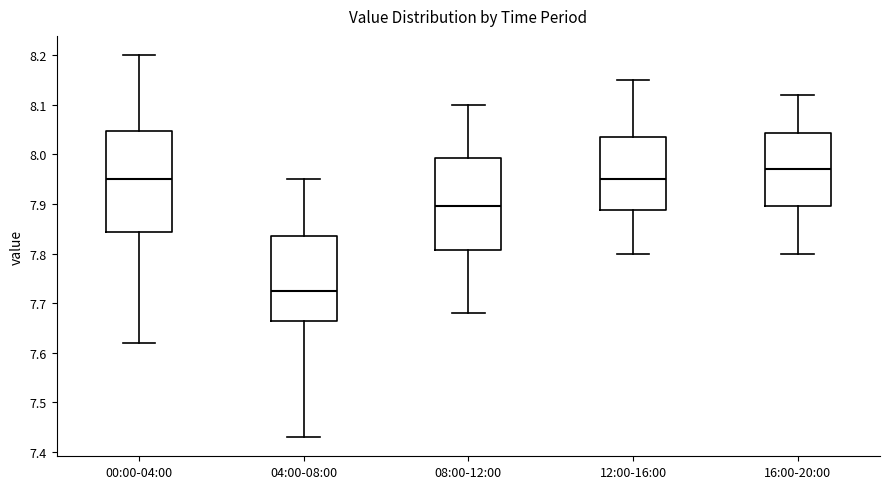

Which box is the tallest, from its lower edge to its upper edge?

00:00-04:00